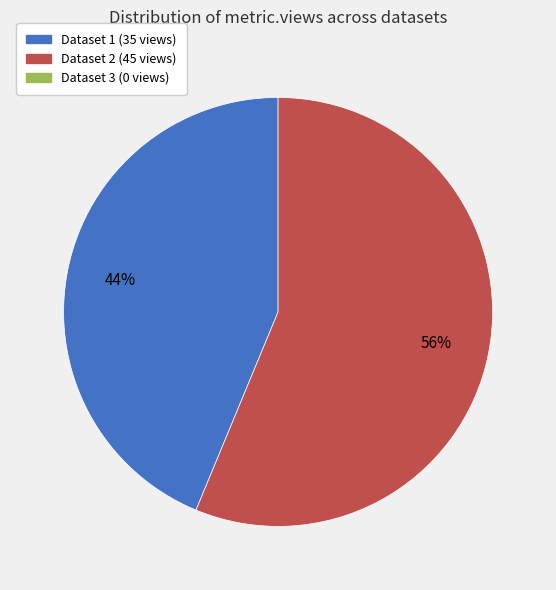

Is there a majority slice in this chart?

Yes